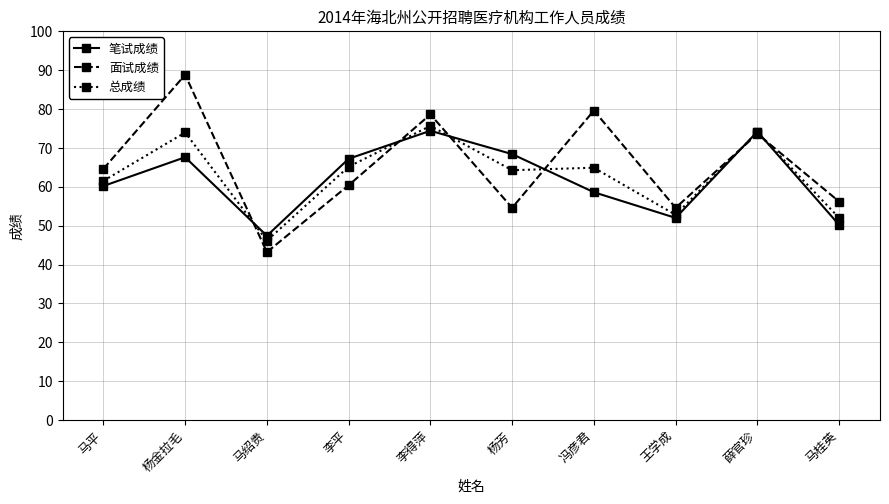

What is the greatest value displayed?

88.8